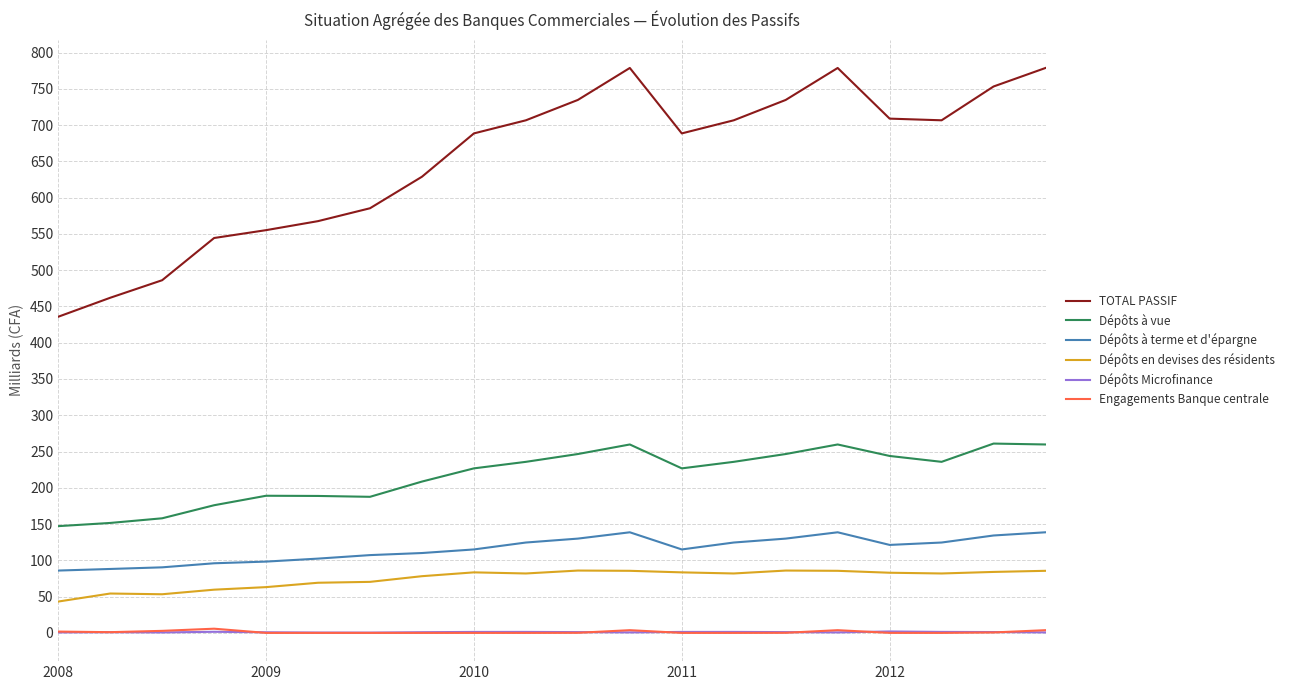

How many lines are shown in the chart?

6